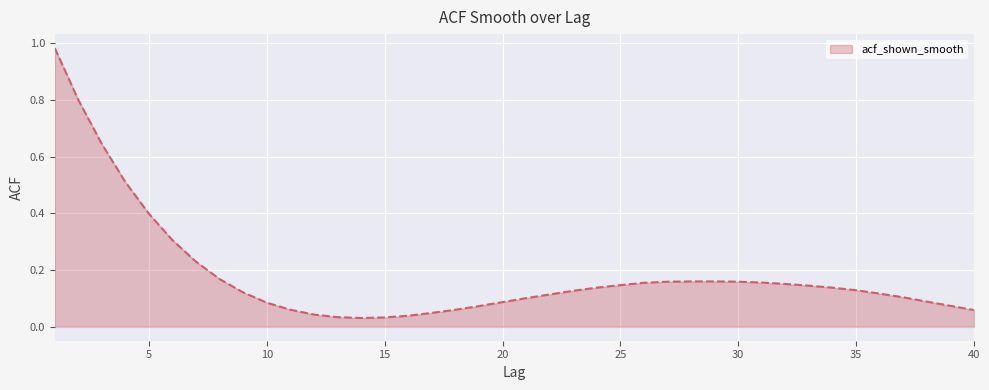

Does the chart have visible grid lines?

Yes